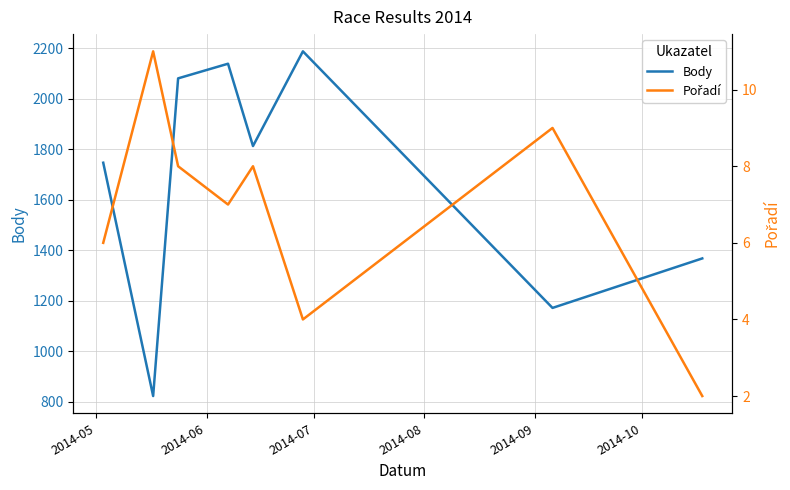

True or false: Body and Pořadí intersect in this chart.

False